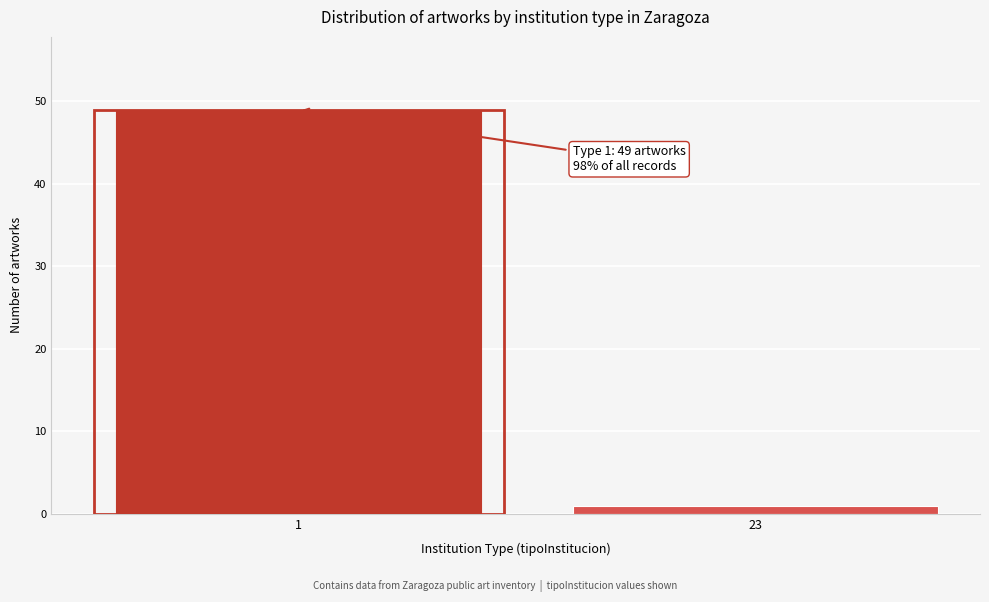

Reading left to right, list all the values displayed in this chart.

1=49	23=1